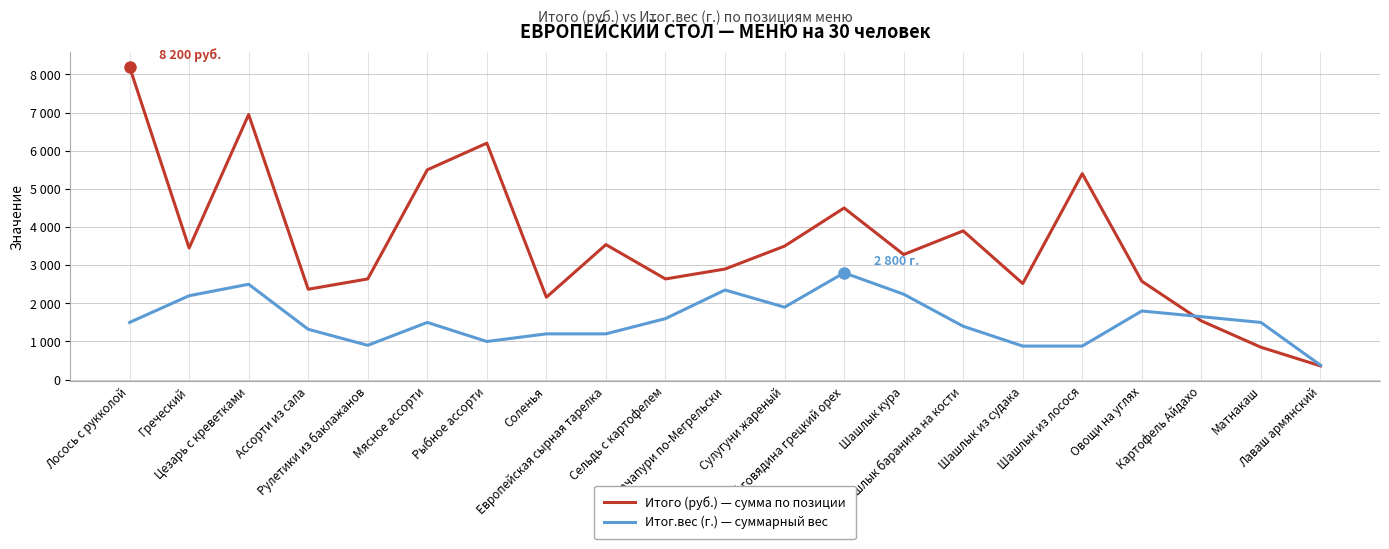

Reading left to right, what are all the values shown in this chart?

Итого (руб.): 8200	3450	6950	2370	2640	5500	6200	2160	3540	2640	2900	3500	4500	3280	3900	2520	5400	2580	1540	850	360
Итог.вес (г.): 1500	2200	2500	1320	900	1500	1000	1200	1200	1600	2350	1900	2800	2240	1400	880	880	1800	1650	1500	380